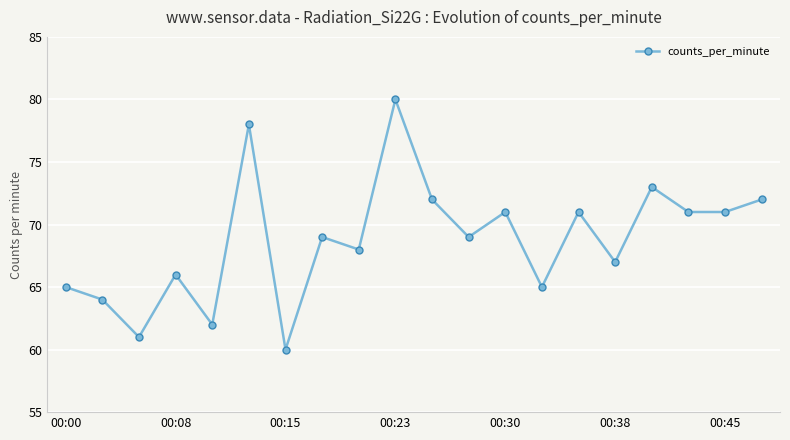

How many points are higher than both their immediate neighbors (excluding endpoints)?

7